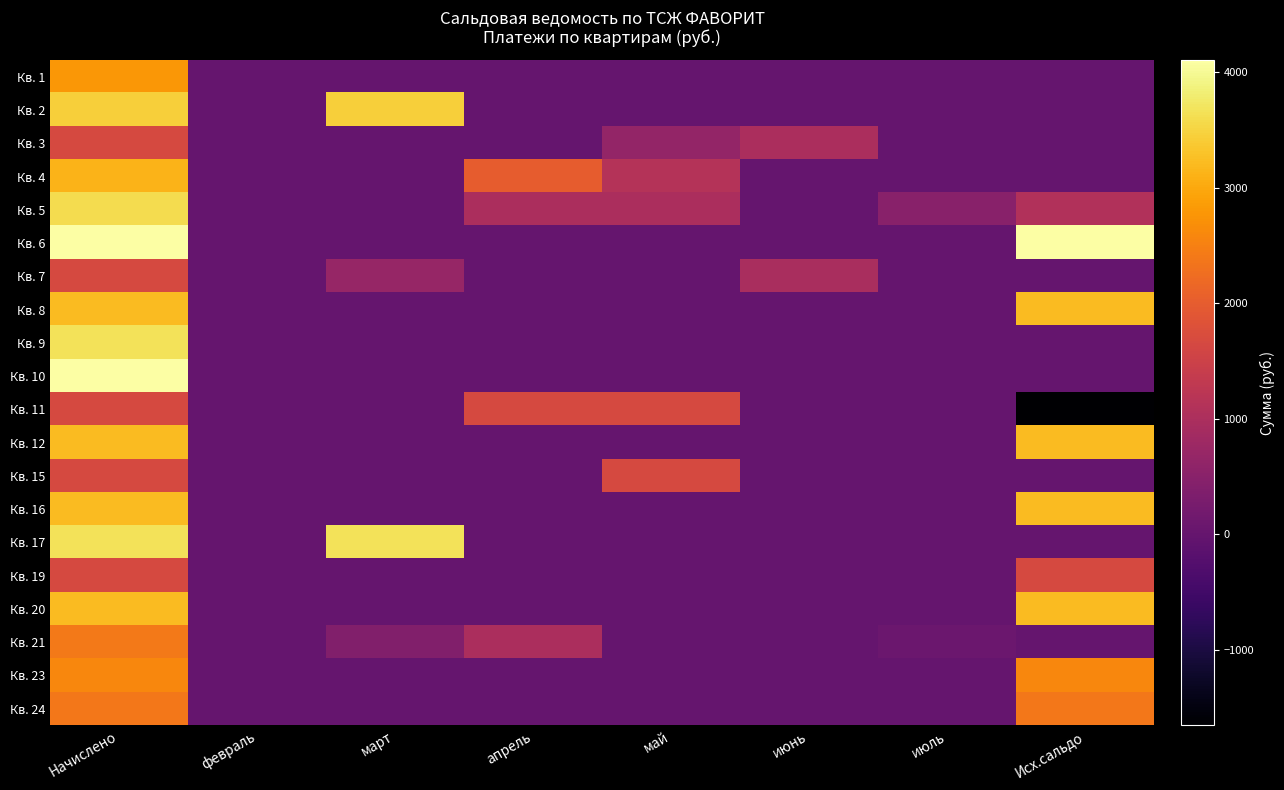

Reading left to right, list all the values displayed in this chart.

Кв. 1: Начислено=2784.6	февраль=0.0	март=0.0	апрель=0.0	май=0.0	июнь=0.0	июль=0.0	Исх.сальдо=0.0
Кв. 2: Начислено=3436.3	февраль=0.0	март=3436.3	апрель=0.0	май=0.0	июнь=0.0	июль=0.0	Исх.сальдо=-0.0
Кв. 3: Начислено=1658.9	февраль=0.0	март=0.0	апрель=0.0	май=658.9	июнь=1000.0	июль=0.0	Исх.сальдо=0.0
Кв. 4: Начислено=3134.7	февраль=0.0	март=0.0	апрель=2000.0	май=1134.7	июнь=0.0	июль=0.0	Исх.сальдо=0.0
Кв. 5: Начислено=3587.1	февраль=0.0	март=0.0	апрель=1000.0	май=1000.0	июнь=0.0	июль=500.0	Исх.сальдо=1087.1
Кв. 6: Начислено=4093.4	февраль=0.0	март=0.0	апрель=0.0	май=0.0	июнь=0.0	июль=0.0	Исх.сальдо=4093.4
Кв. 7: Начислено=1658.9	февраль=0.0	март=700.0	апрель=0.0	май=0.0	июнь=958.9	июль=0.0	Исх.сальдо=0.0
Кв. 8: Начислено=3204.7	февраль=0.0	март=0.0	апрель=0.0	май=0.0	июнь=0.0	июль=0.0	Исх.сальдо=3204.7
Кв. 9: Начислено=3667.9	февраль=0.0	март=0.0	апрель=0.0	май=0.0	июнь=0.0	июль=0.0	Исх.сальдо=0.0
Кв. 10: Начислено=4104.1	февраль=0.0	март=0.0	апрель=0.0	май=0.0	июнь=0.0	июль=0.0	Исх.сальдо=0.0
Кв. 11: Начислено=1653.5	февраль=0.0	март=0.0	апрель=1653.5	май=1653.5	июнь=0.0	июль=0.0	Исх.сальдо=-1653.5
Кв. 12: Начислено=3210.1	февраль=0.0	март=0.0	апрель=0.0	май=0.0	июнь=0.0	июль=0.0	Исх.сальдо=3210.1
Кв. 15: Начислено=1658.9	февраль=0.0	март=0.0	апрель=0.0	май=1658.9	июнь=0.0	июль=0.0	Исх.сальдо=0.0
Кв. 16: Начислено=3204.7	февраль=0.0	март=0.0	апрель=0.0	май=0.0	июнь=0.0	июль=0.0	Исх.сальдо=3204.7
Кв. 17: Начислено=3673.2	февраль=0.0	март=3673.2	апрель=0.0	май=0.0	июнь=0.0	июль=0.0	Исх.сальдо=0.0
Кв. 19: Начислено=1664.3	февраль=0.0	март=0.0	апрель=0.0	май=0.0	июнь=0.0	июль=0.0	Исх.сальдо=1664.3
Кв. 20: Начислено=3204.7	февраль=0.0	март=0.0	апрель=0.0	май=0.0	июнь=0.0	июль=0.0	Исх.сальдо=3204.7
Кв. 21: Начислено=2412.9	февраль=0.0	март=413.0	апрель=1000.0	май=0.0	июнь=0.0	июль=99.9	Исх.сальдо=0.0
Кв. 23: Начислено=2590.7	февраль=0.0	март=0.0	апрель=0.0	май=0.0	июнь=0.0	июль=0.0	Исх.сальдо=2590.7
Кв. 24: Начислено=2386.0	февраль=0.0	март=0.0	апрель=0.0	май=0.0	июнь=0.0	июль=0.0	Исх.сальдо=2386.0